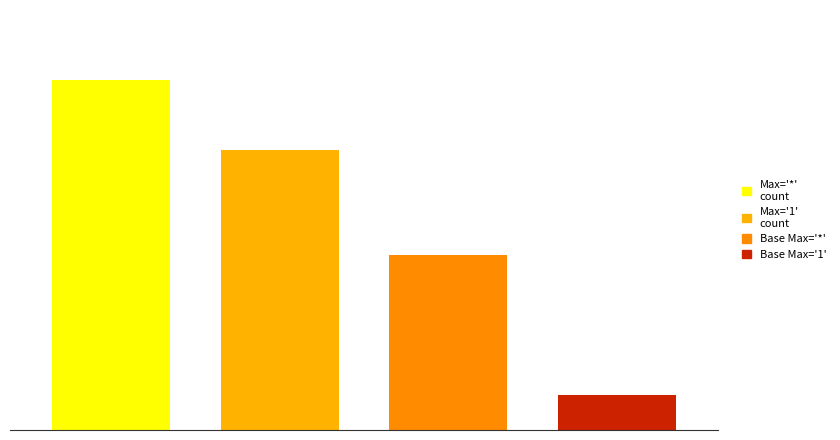

Reading left to right, list all the values displayed in this chart.

Max=*: 10	0	0	0
Max=1: 0	8	0	0
Base Max=*: 0	0	5	0
Base Max=1: 0	0	0	1